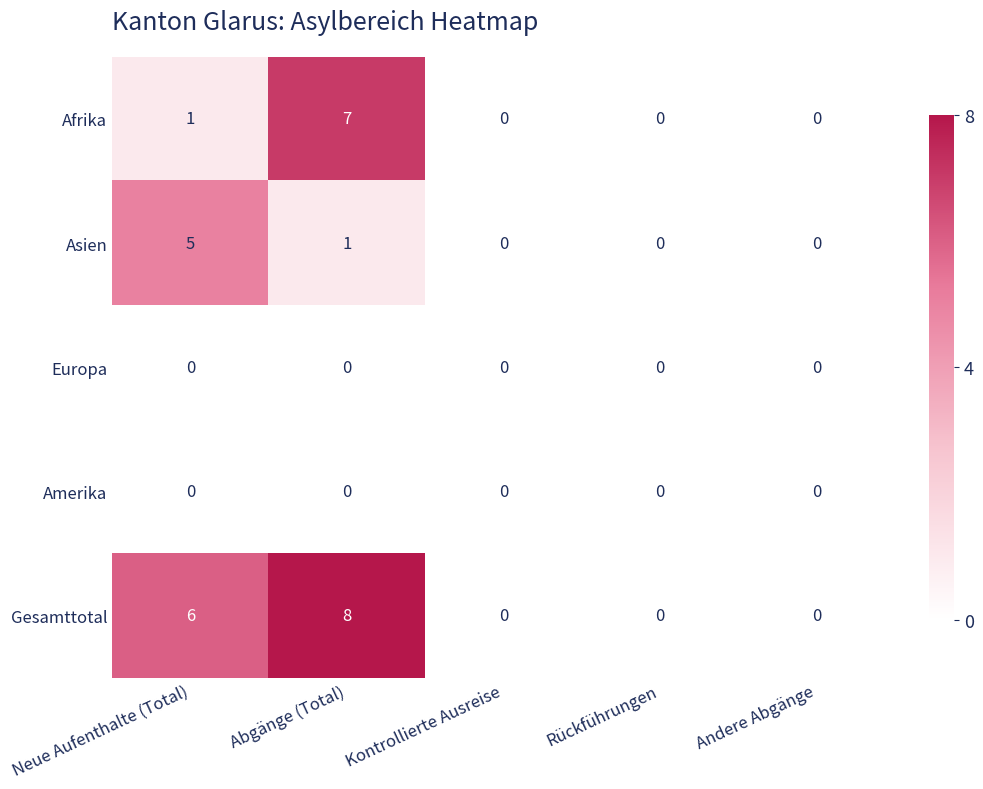

The value of Amerika at Abgänge (Total) is 0. True or false?

True